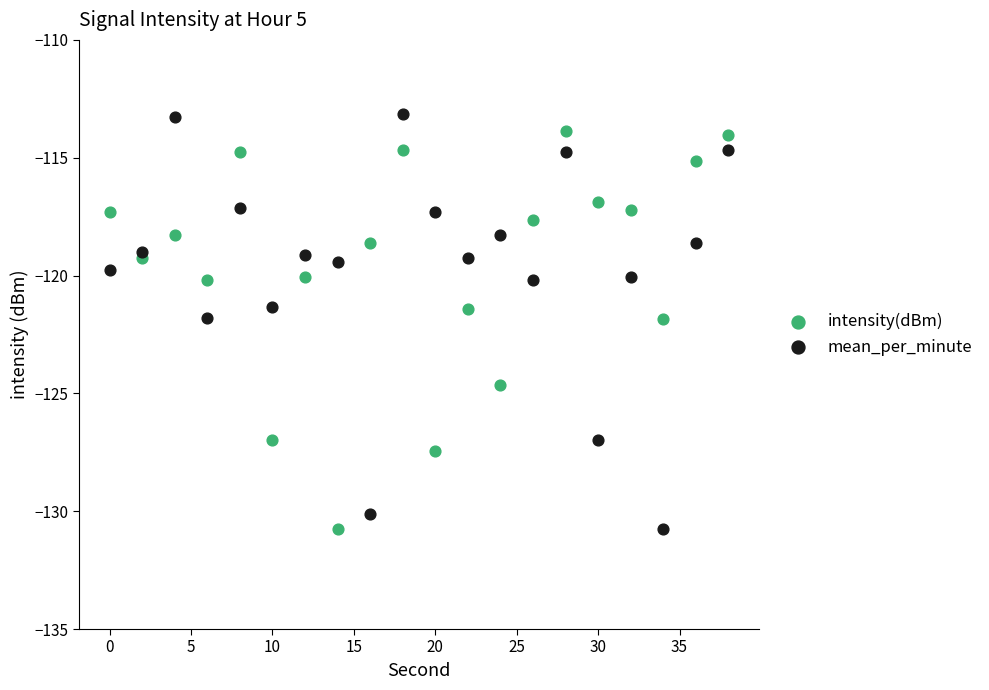

Across all data points, what is the range of X values (max minus min)?

38.0